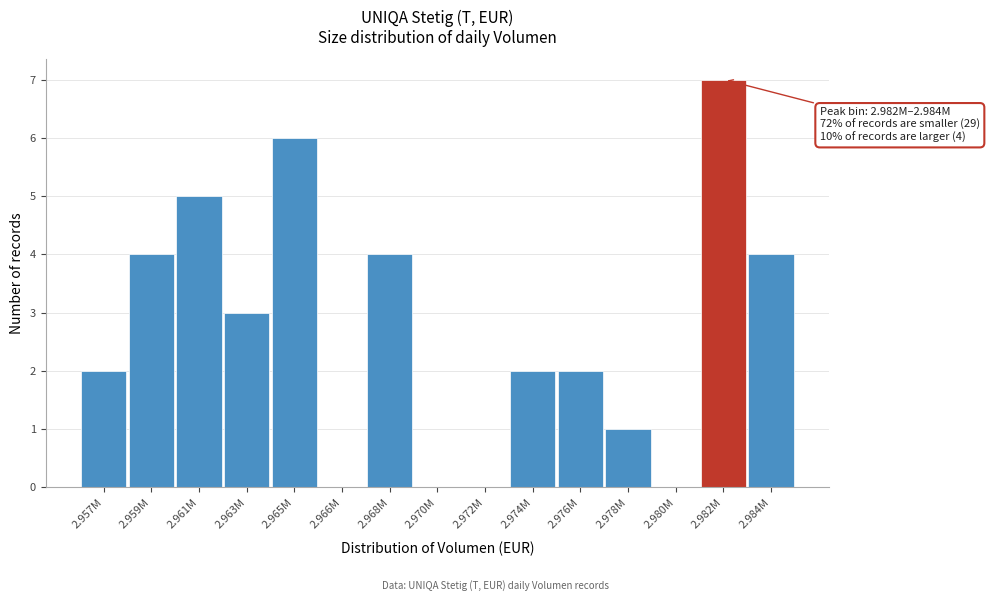

Reading left to right, extract all data points from this chart.

2.957M=2	2.959M=4	2.961M=5	2.963M=3	2.965M=6	2.966M=0	2.968M=4	2.970M=0	2.972M=0	2.974M=2	2.976M=2	2.978M=1	2.980M=0	2.982M=7	2.984M=4